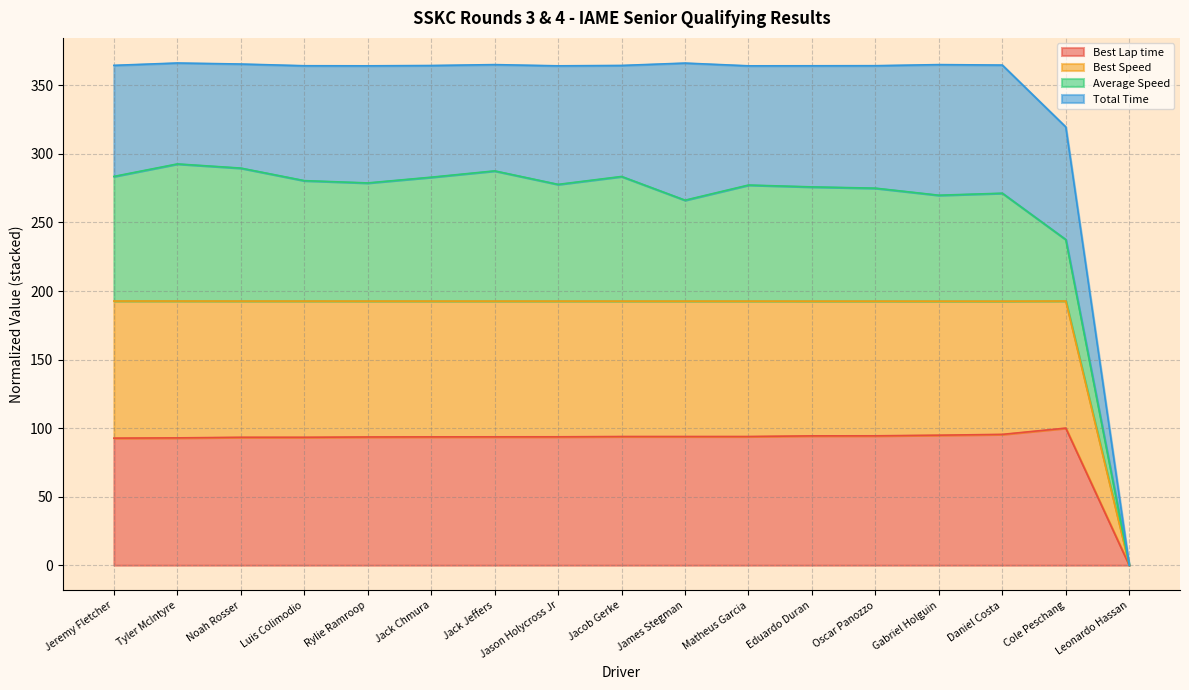

What is the maximum value for Best Lap time?

100.0